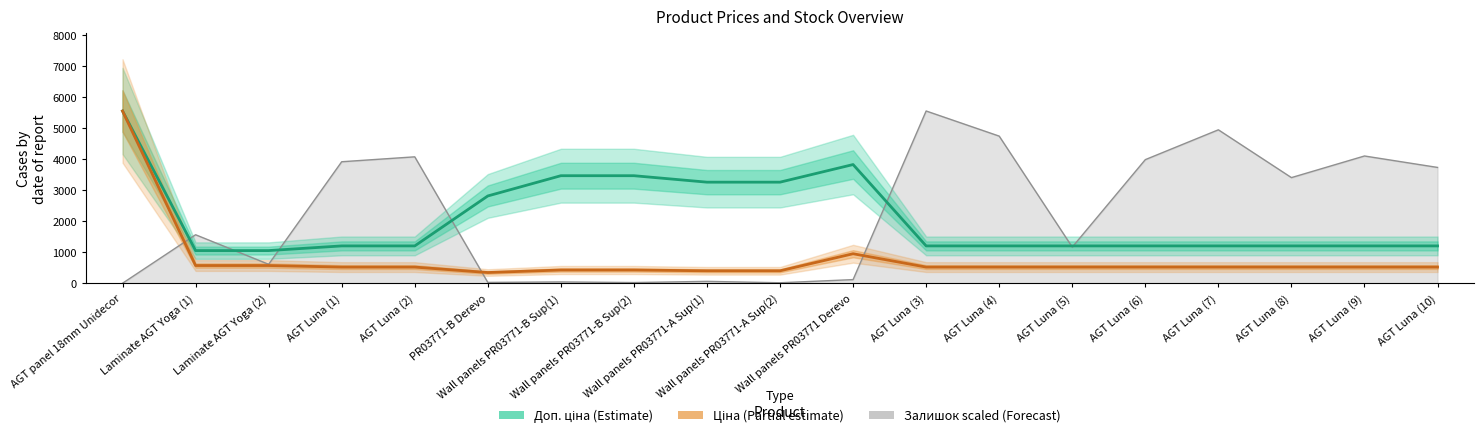

How many data points does each series have?

19